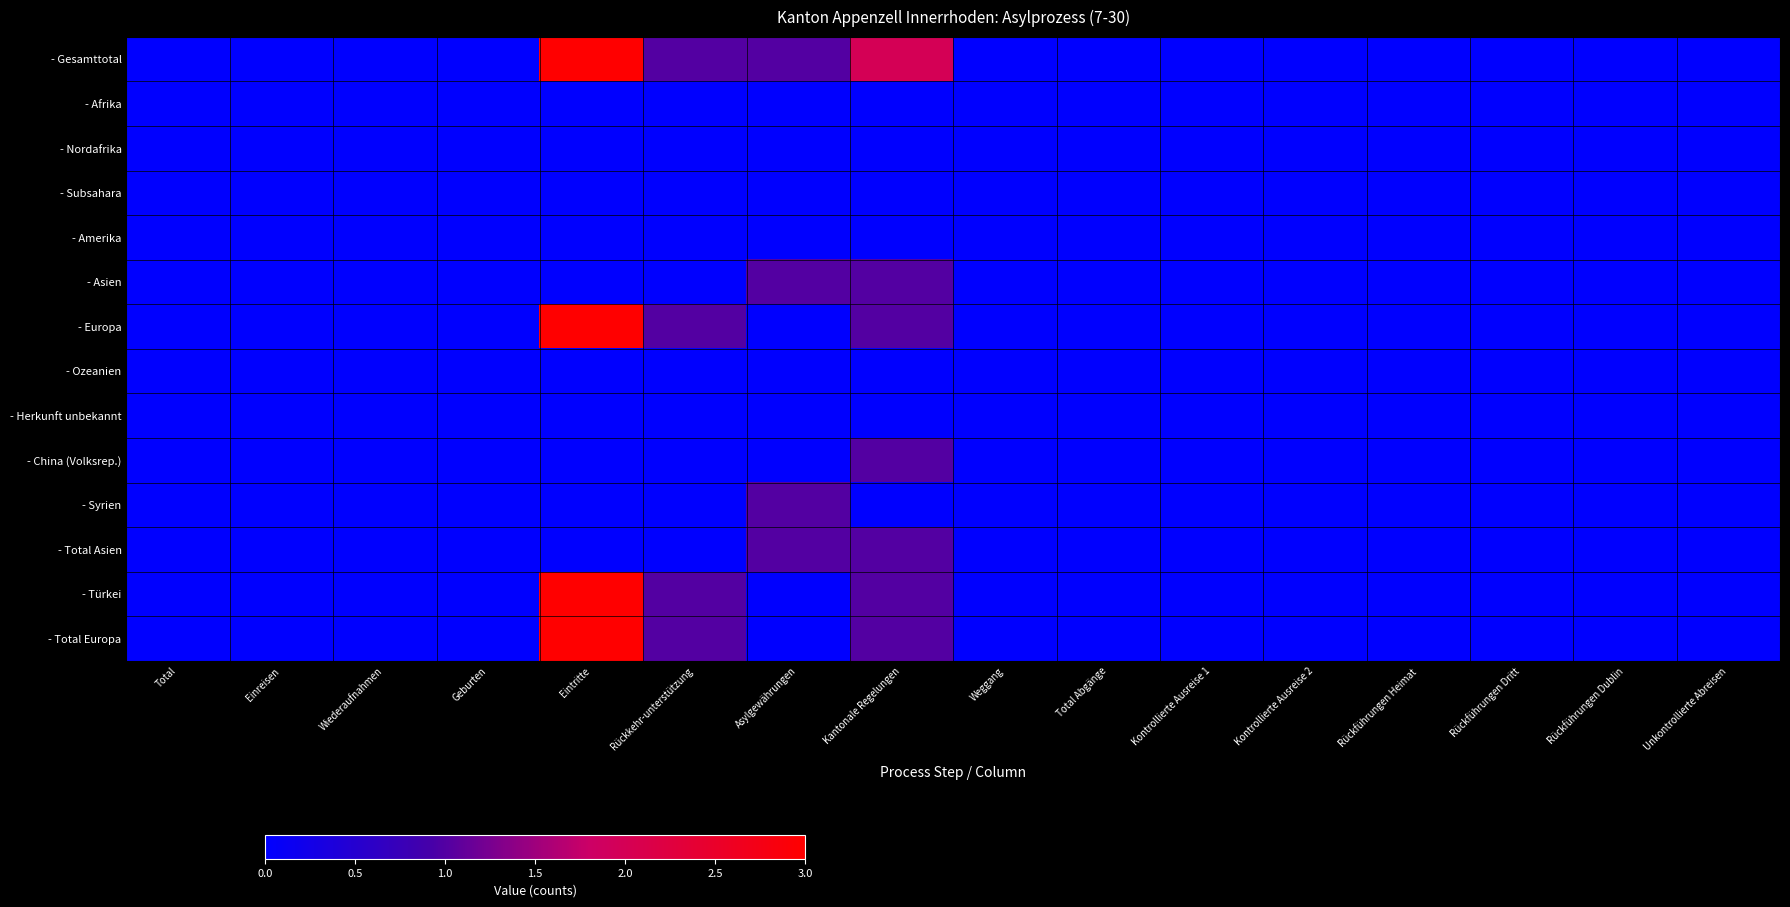

Which series has the widest spread of values?

- Gesamttotal